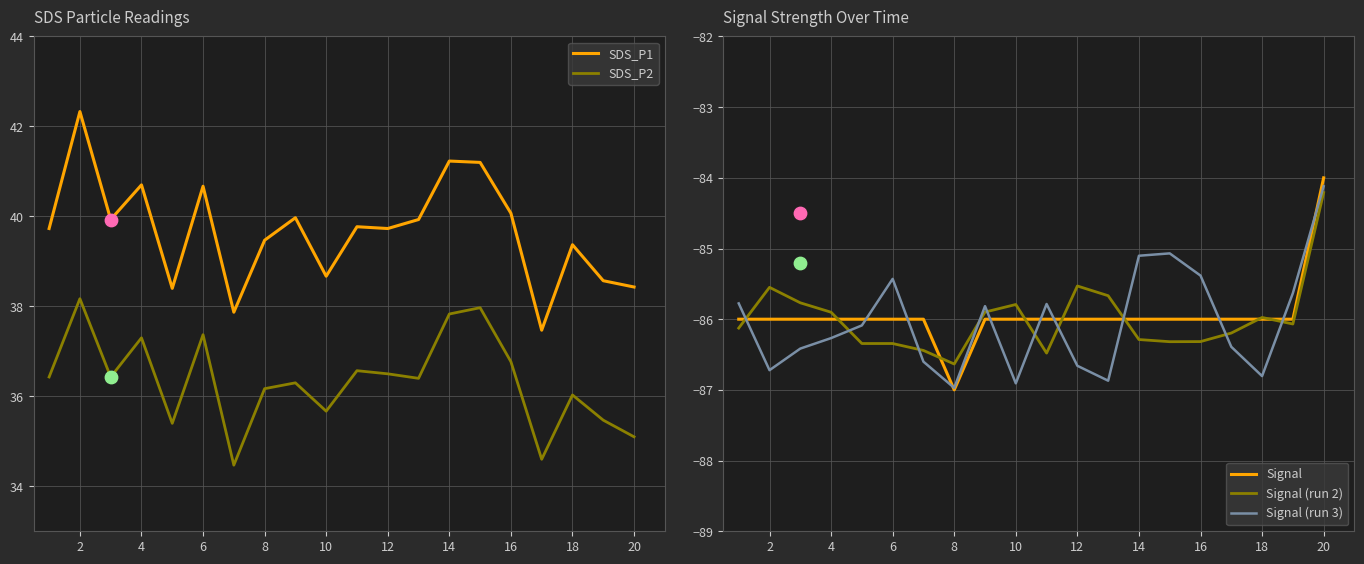

What are all the series names shown in the legend?

SDS_P1, SDS_P2, Signal, Signal (run 2), Signal (run 3)